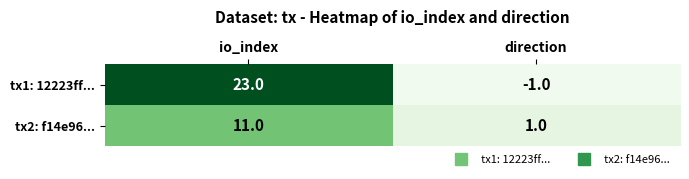

What value does the tx2: f14e96... series have at io_index, to the nearest 10?

10